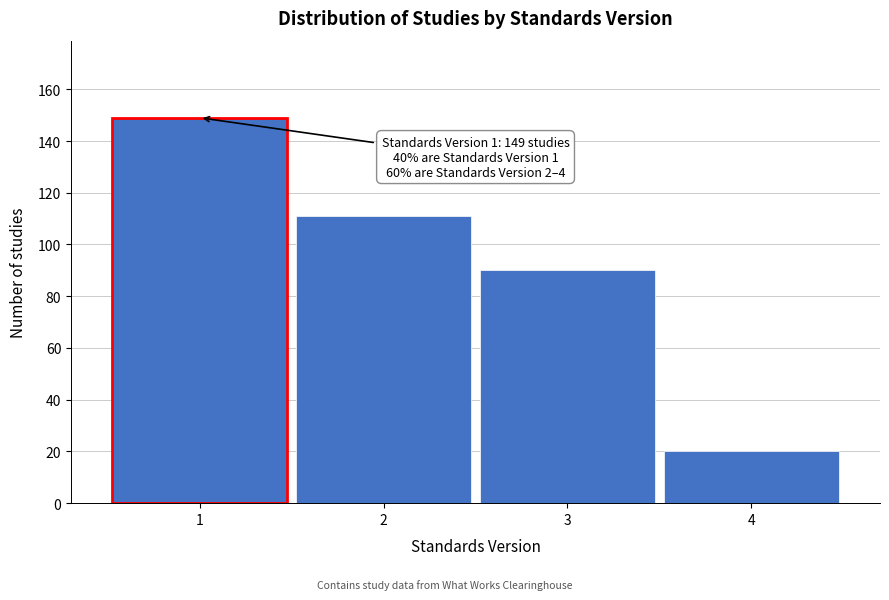

Which range on the x-axis has the tallest bar?

0.5 to 1.5